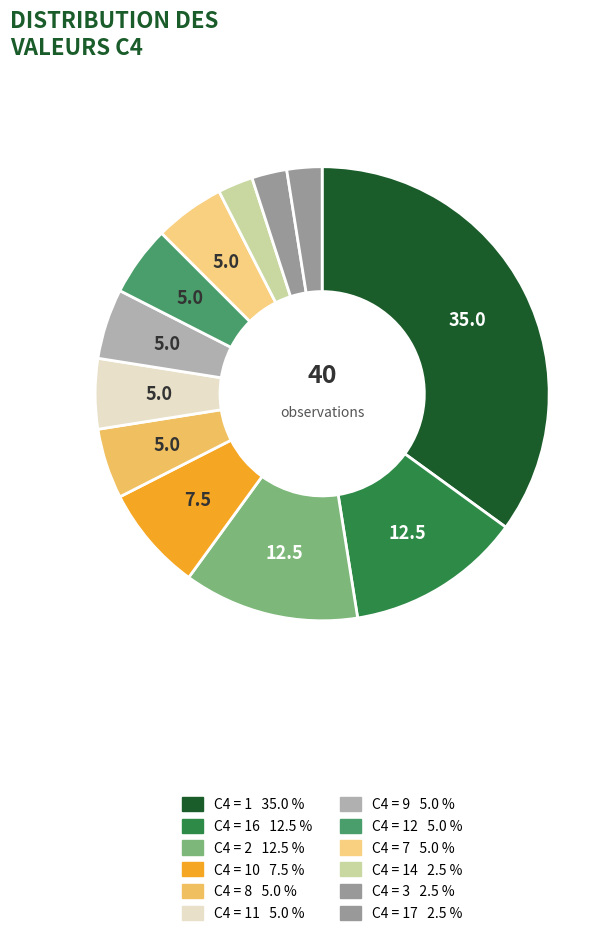

To the nearest percent, what is the average slice percentage?

7%